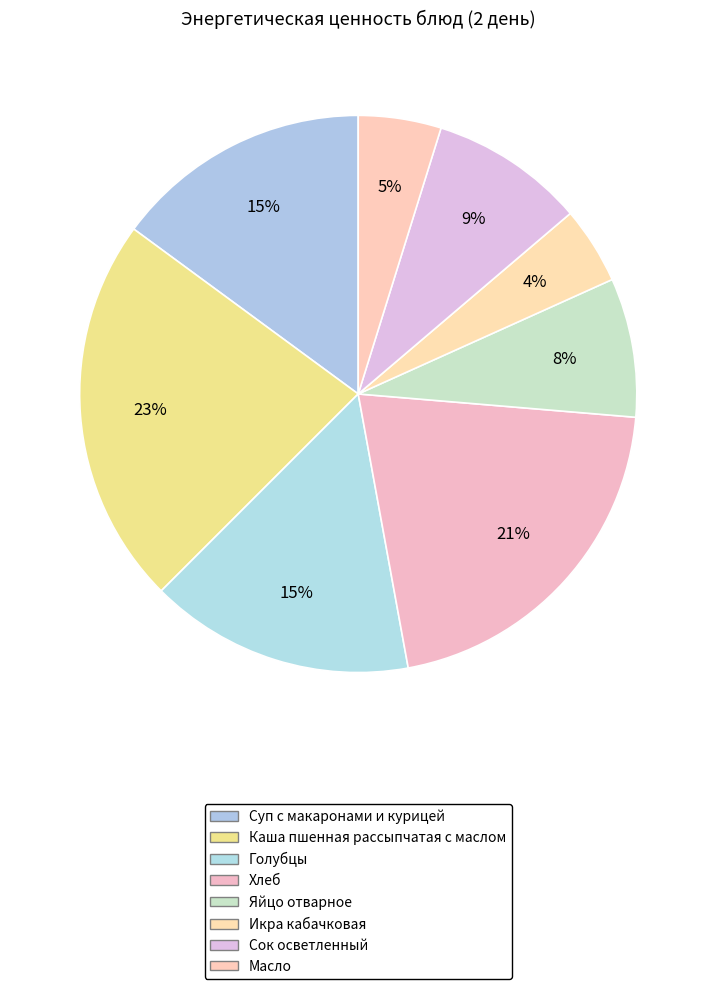

To the nearest percent, what is the combined percentage of Хлеб and Икра кабачковая?

25%